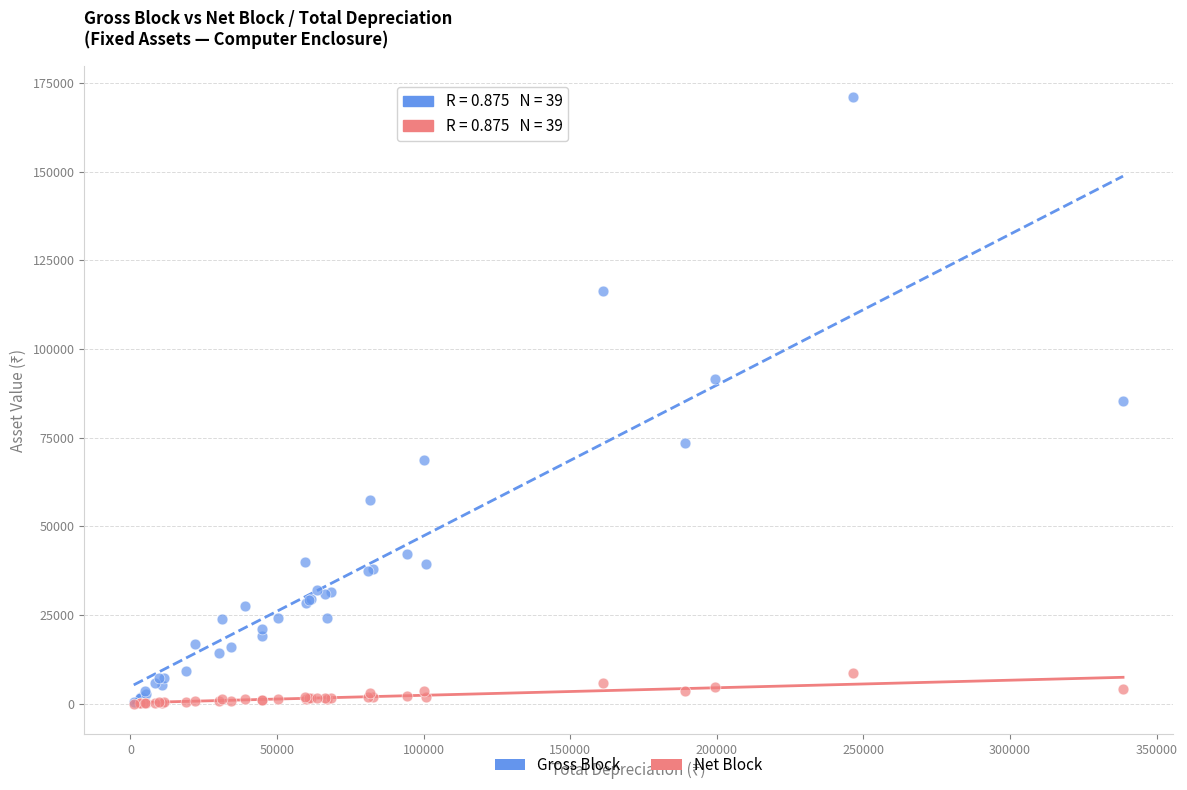

What are all the series names shown in the legend?

Gross Block, Net Block